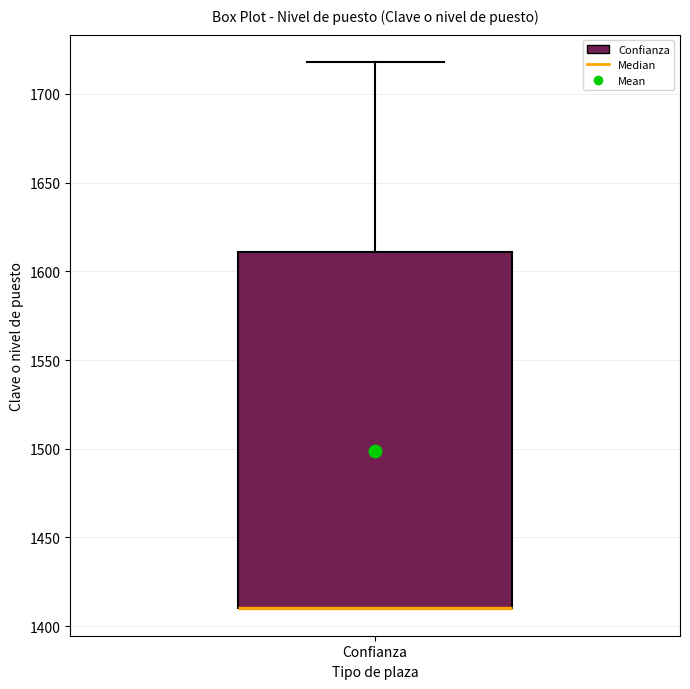

Read this box plot against the y-axis: the position of the median line, the range covered by the box, and the ends of both whiskers. The values are not printed on the chart, so give them approximately, as read against the axis.

median 1410 (drawn on the box's lower edge), box 1410 to 1610, whiskers 1410 to 1720